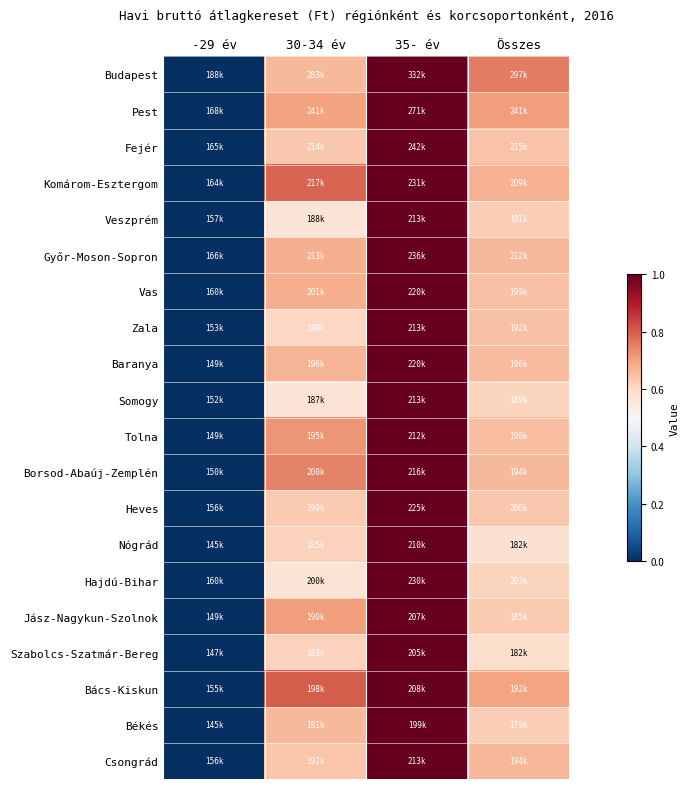

How many data points does each series have?

4